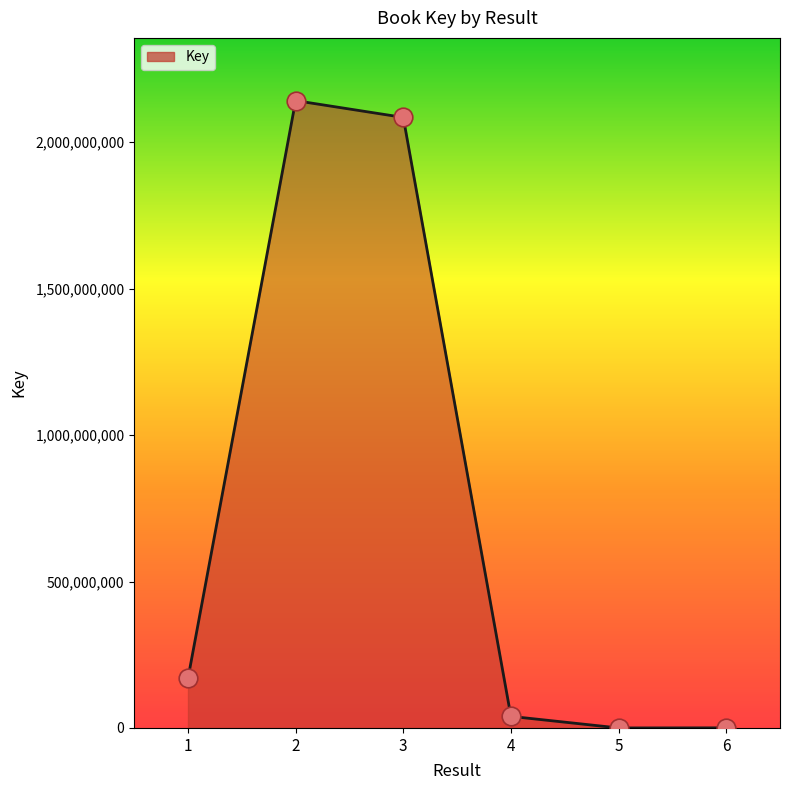

What is the change in value from 1 to 4?

-129949742